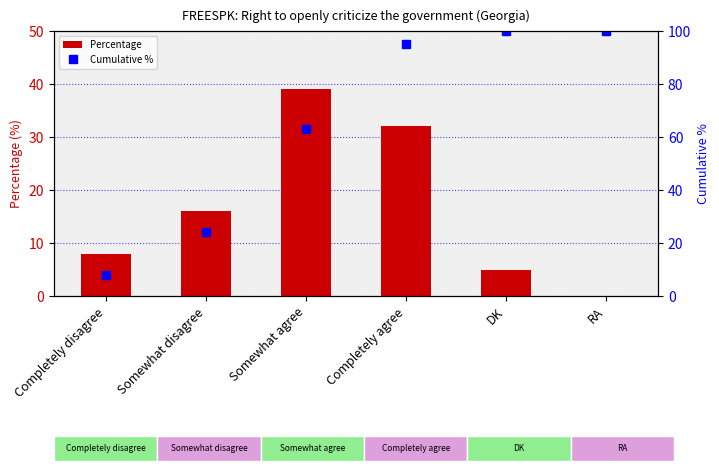

What is the average value of the Cumulative % series?

65